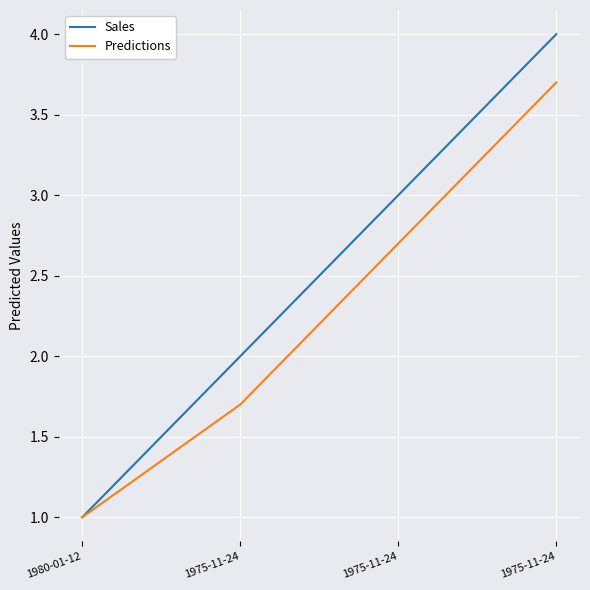

What are all the series names shown in the legend?

Sales, Predictions